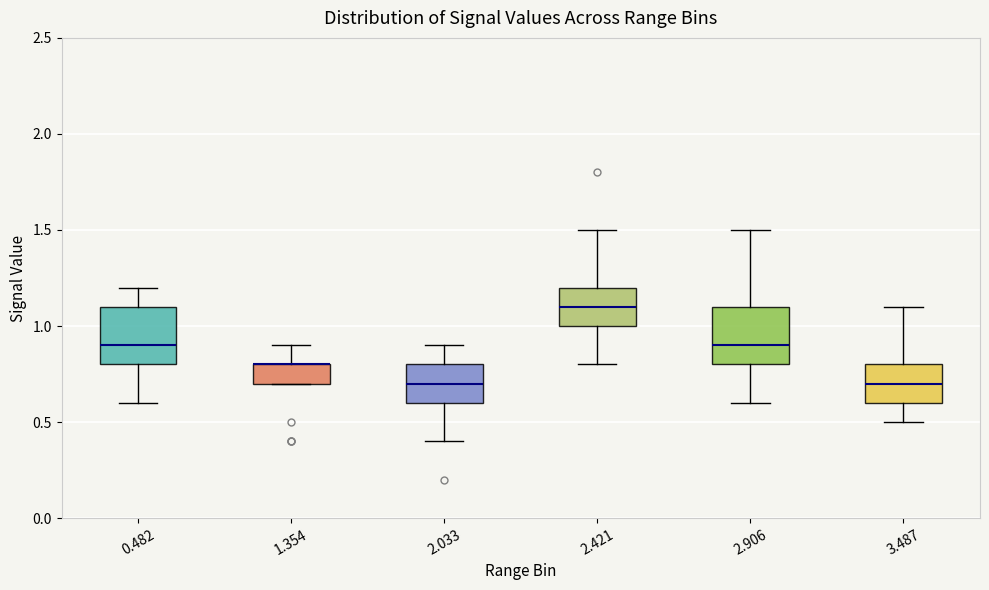

Reading left to right, transcribe this box plot: for each box, give where its median line is, the range the box spans, and where its two whiskers end, as read against the y-axis. The values are not printed on the chart, so give them approximately, as read against the axis.

0.482: median 0.9, box 0.8 to 1.1, whiskers 0.6 to 1.2
1.354: median 0.8 (drawn on the box's upper edge), box 0.7 to 0.8, whiskers 0.7 to 0.9
2.033: median 0.7, box 0.6 to 0.8, whiskers 0.4 to 0.9
2.421: median 1.1, box 1.0 to 1.2, whiskers 0.8 to 1.5
2.906: median 0.9, box 0.8 to 1.1, whiskers 0.6 to 1.5
3.487: median 0.7, box 0.6 to 0.8, whiskers 0.5 to 1.1